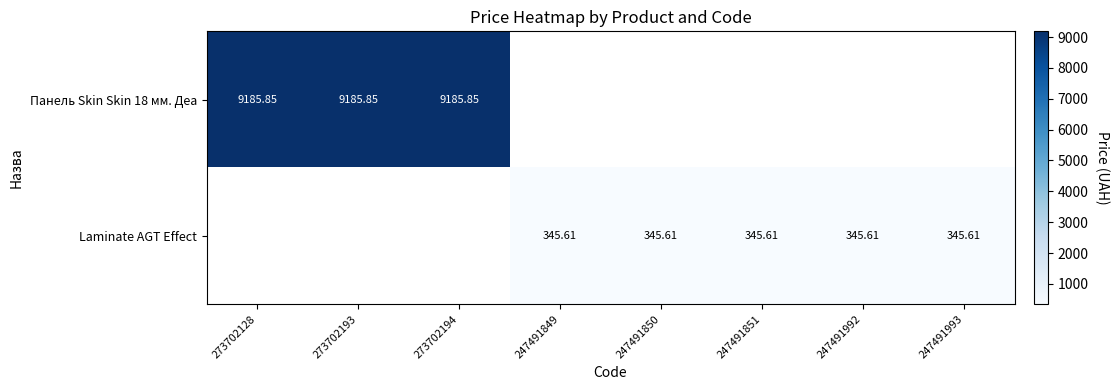

How many values in Панель Skin Skin 18 мм. Деа are above zero?

3